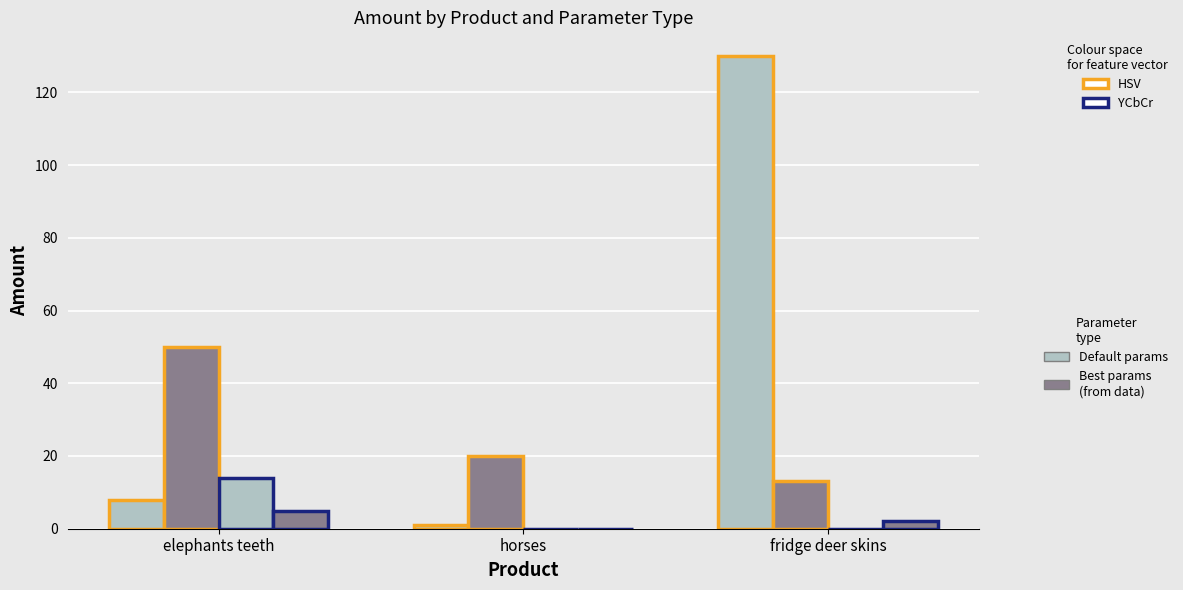

Count the number of categories in the chart.

3